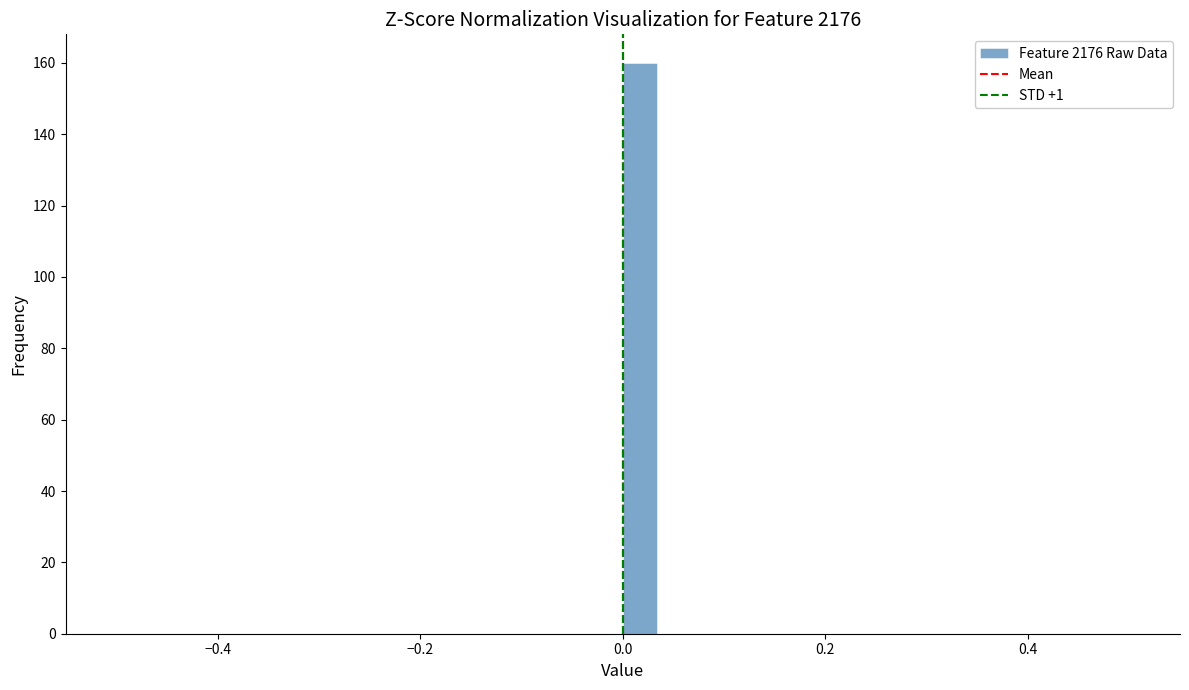

Read against the x-axis, roughly where is the centre of the tallest bar?

0.02